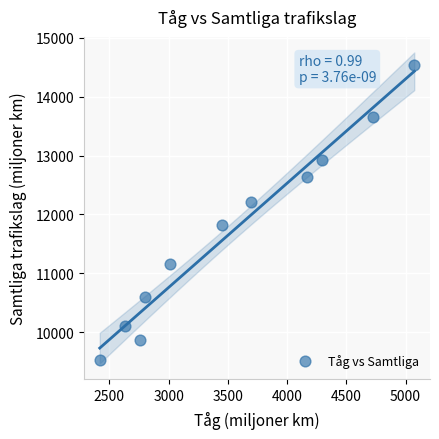

What is the range of Y values (max minus min)?

5008